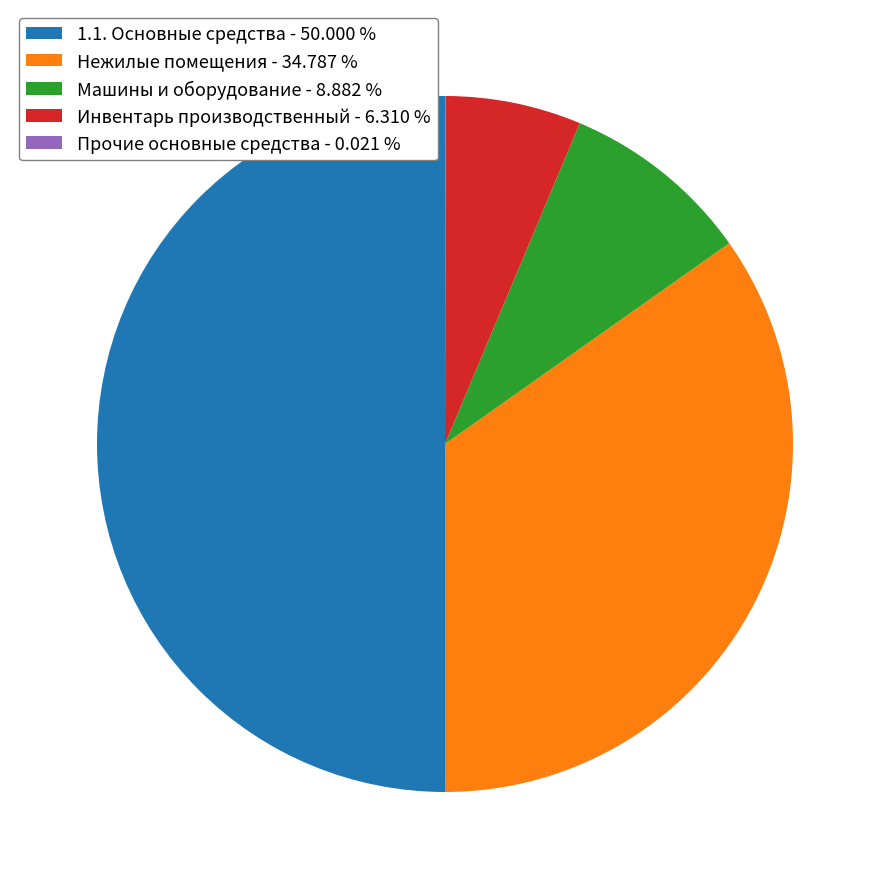

Does Нежилые помещения - 34.787 % represent more than half of the total?

No